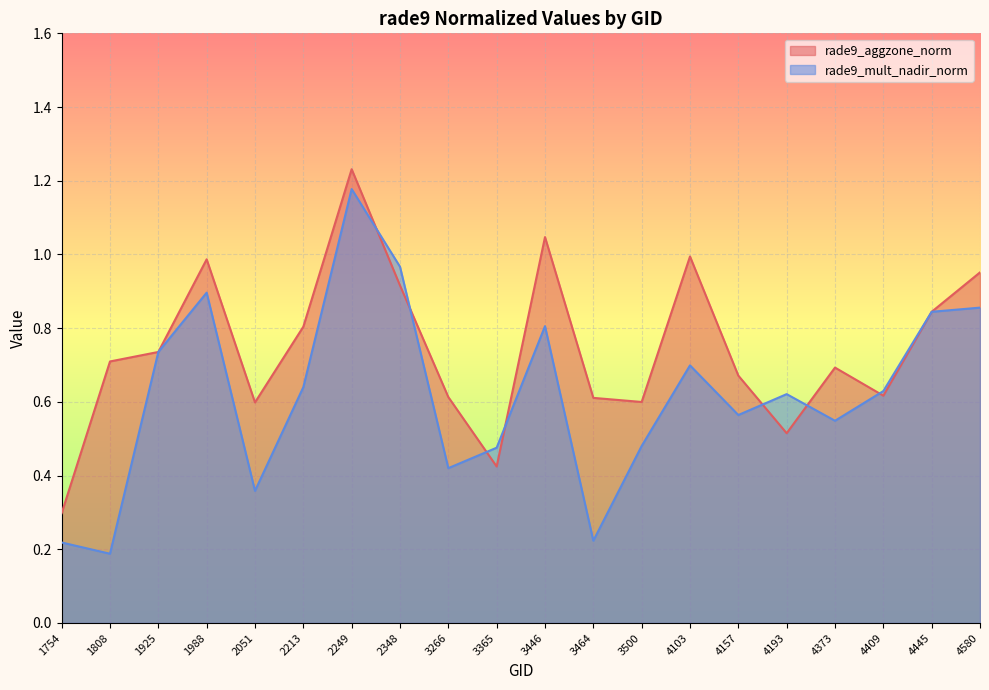

At how many categories does at least one series exceed 0?

20